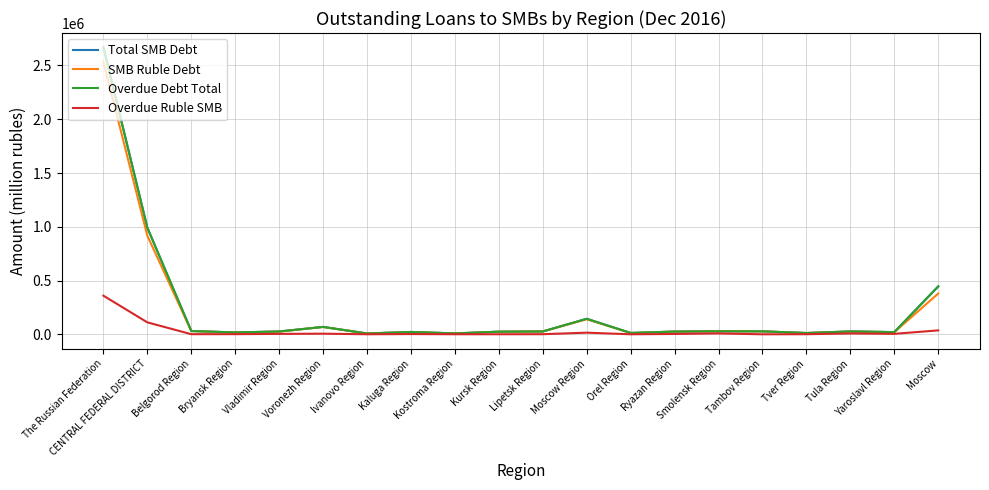

Reading left to right, list all the values displayed in this chart.

Total SMB Debt: 2667980	992258	31415	18477	27169	69682	8609	22839	9504	25331	27541	145142	13376	26501	29494	28555	12912	27817	21406	446488
SMB Ruble Debt: 2533371	917028	31415	17872	26203	69221	8609	22220	8829	25328	27541	141108	13376	26501	29417	28555	12912	26809	21142	379971
Overdue Debt Total: 2667980	992258	31415	18477	27169	69682	8609	22839	9504	25331	27541	145142	13376	26501	29494	28555	12912	27817	21406	446488
Overdue Ruble SMB: 359996	112013	2170	2448	4825	6802	1420	3374	1582	1531	2043	16225	1244	4249	9330	1125	1922	8844	5325	37554